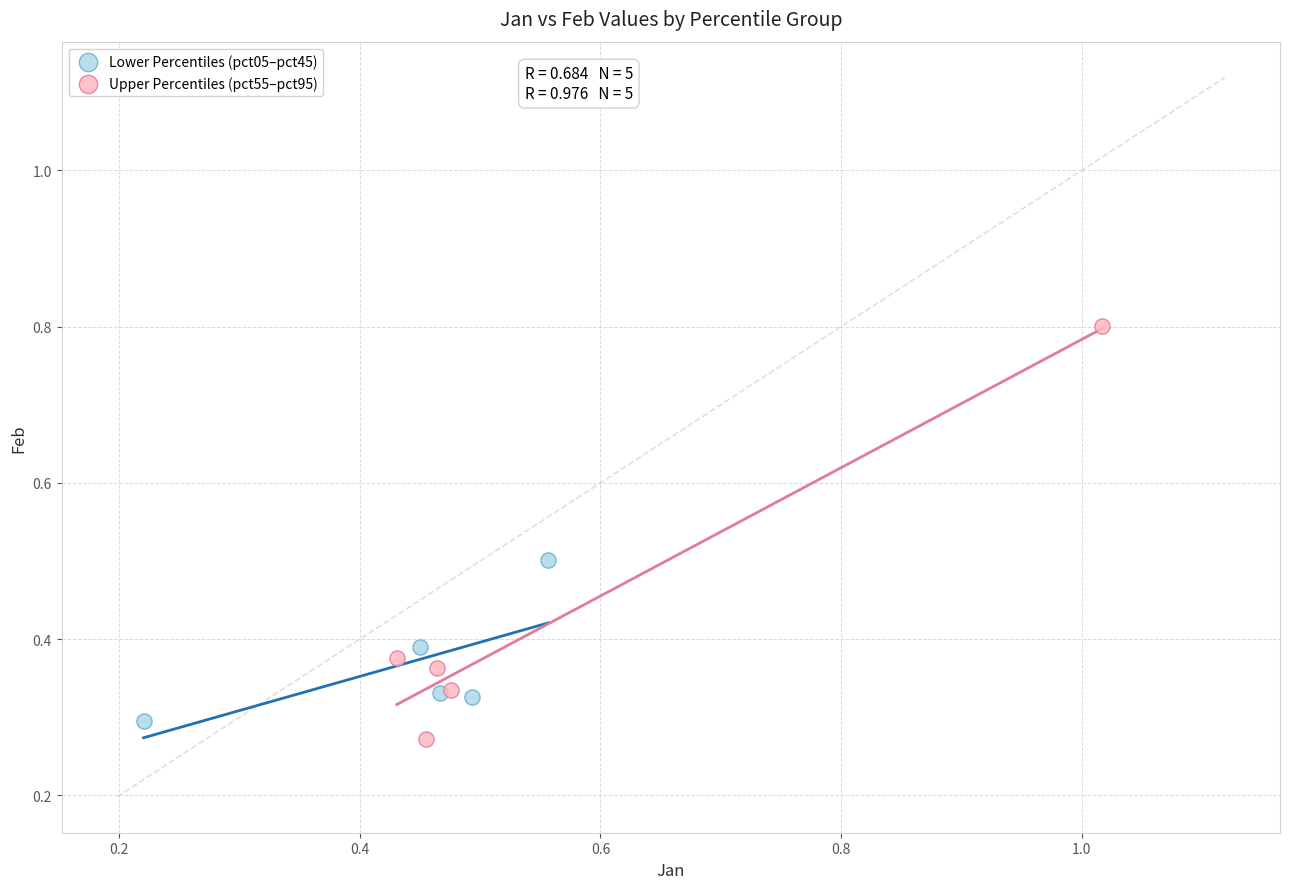

What are all the series names shown in the legend?

Lower Percentiles (pct05–pct45), Upper Percentiles (pct55–pct95)